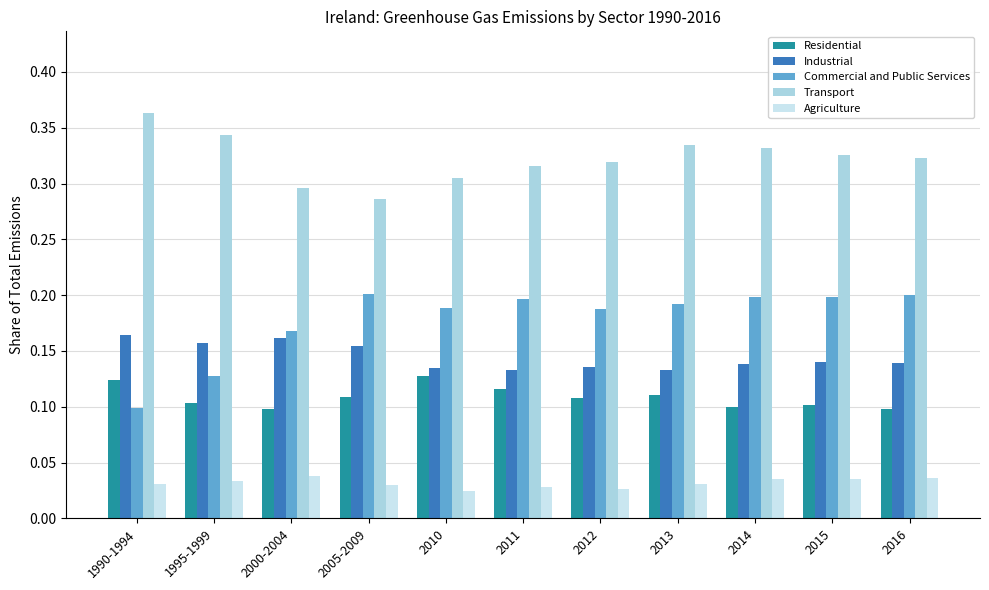

Which series has the largest range (max minus min)?

Commercial and Public Services